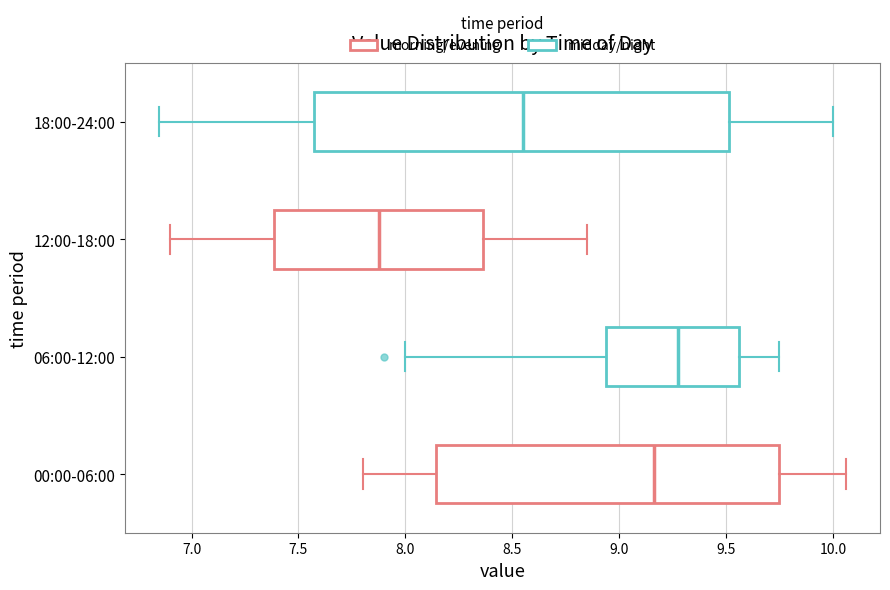

Reading bottom to top, transcribe this box plot: for each box, give where its median line is, the range the box spans, and where its two whiskers end, as read against the x-axis. The values are not printed on the chart, so give them approximately, as read against the axis.

00:00-06:00: median 9.15, box 8.15 to 9.75, whiskers 7.80 to 10.05
06:00-12:00: median 9.30, box 8.95 to 9.55, whiskers 8.00 to 9.75
12:00-18:00: median 7.90, box 7.40 to 8.35, whiskers 6.90 to 8.85
18:00-24:00: median 8.55, box 7.60 to 9.50, whiskers 6.85 to 10.00